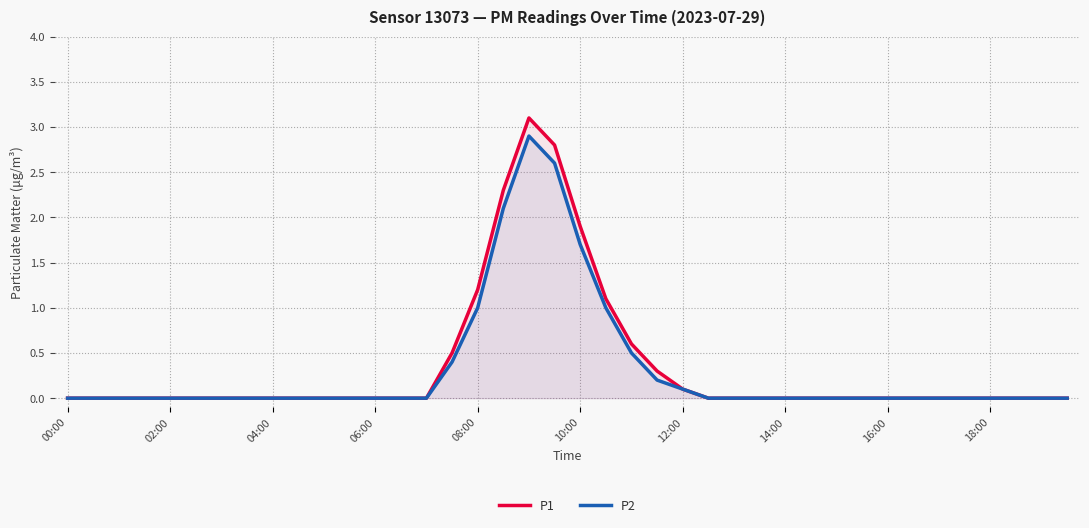

True or false: P1 and P2 cross at least once.

False